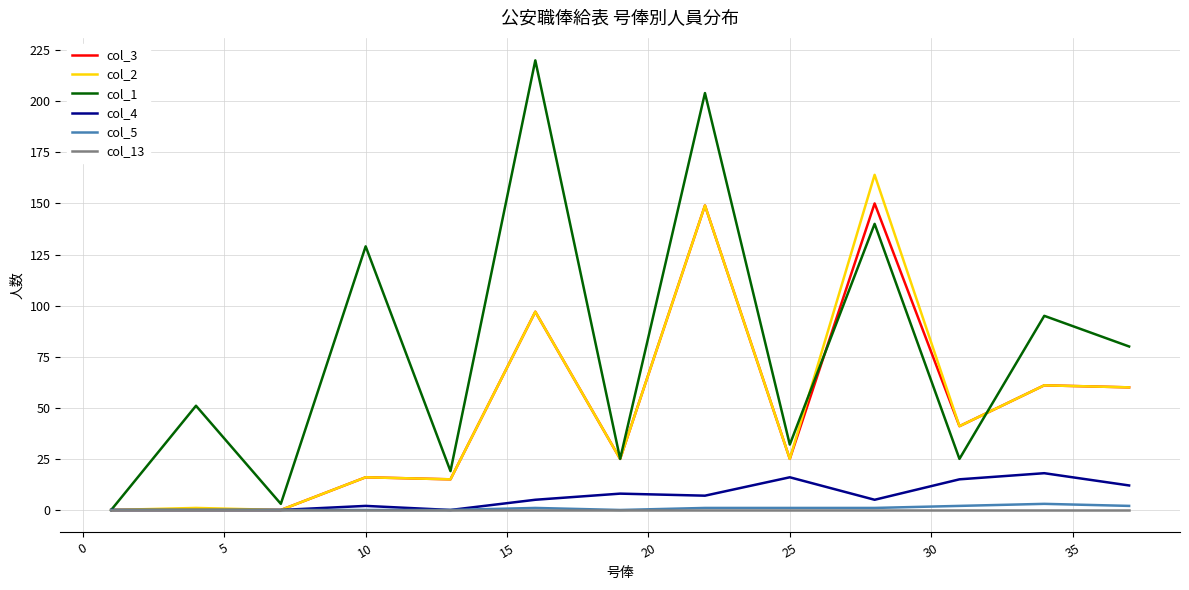

At how many categories does at least one series exceed 53?

6